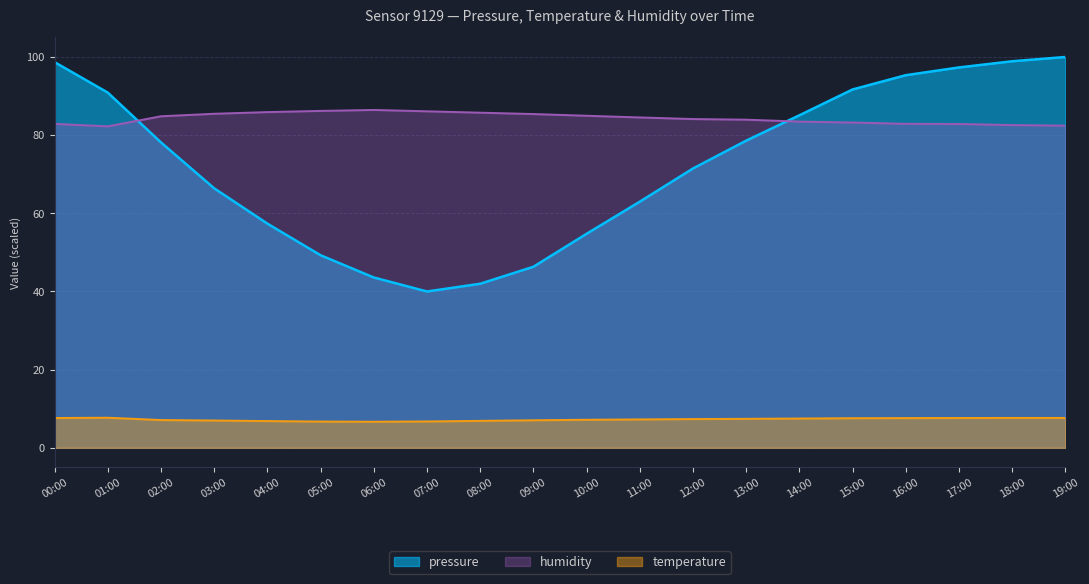

Reading left to right, what are all the values shown in this chart?

pressure: 98.7	90.9	78.1	66.4	57.4	49.3	43.6	40.0	42.0	46.3	54.8	63.0	71.5	78.6	85.1	91.7	95.3	97.3	98.9	100.0
temperature: 7.6	7.7	7.1	7.0	6.8	6.7	6.7	6.8	6.9	7.0	7.2	7.3	7.4	7.4	7.5	7.6	7.6	7.6	7.7	7.7
humidity: 82.9	82.2	84.8	85.5	85.9	86.2	86.5	86.1	85.8	85.4	85.0	84.5	84.1	84.0	83.5	83.2	82.9	82.9	82.6	82.4